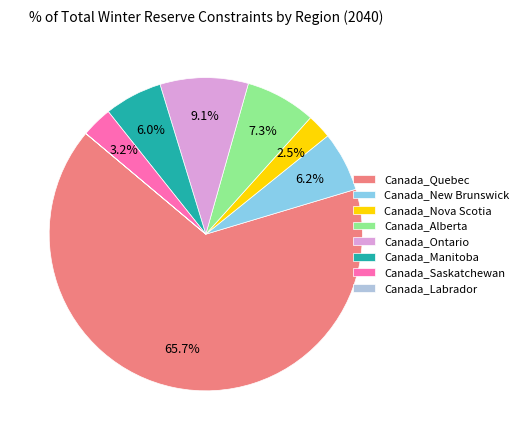

How much of the chart is everything except Canada_Manitoba?

94.0%